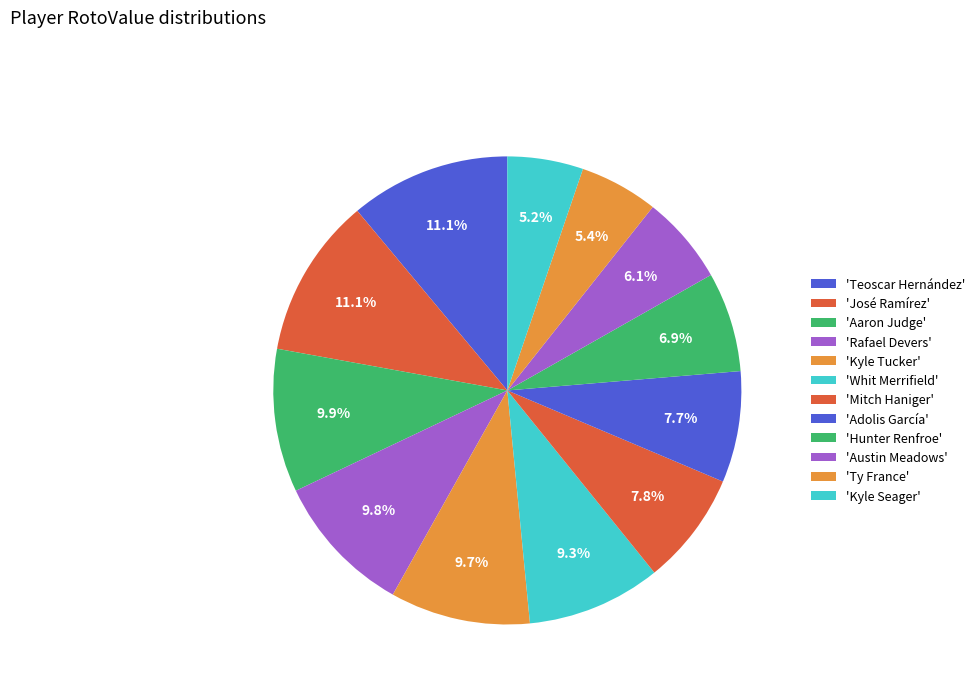

Is there any slice that represents more than half of the pie?

No